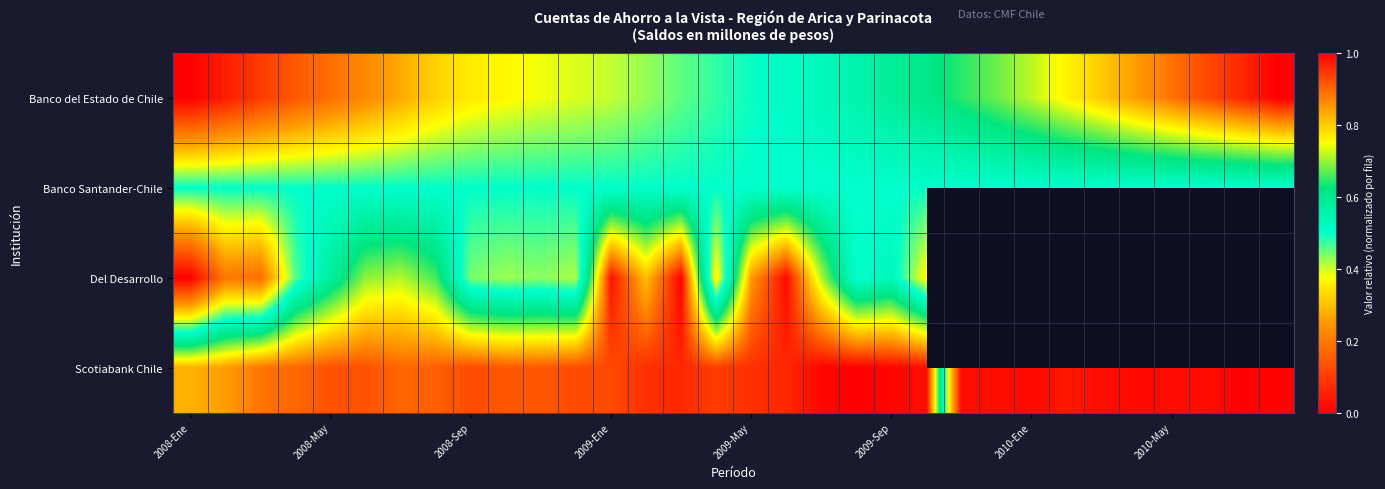

What is the greatest value displayed?

1.0